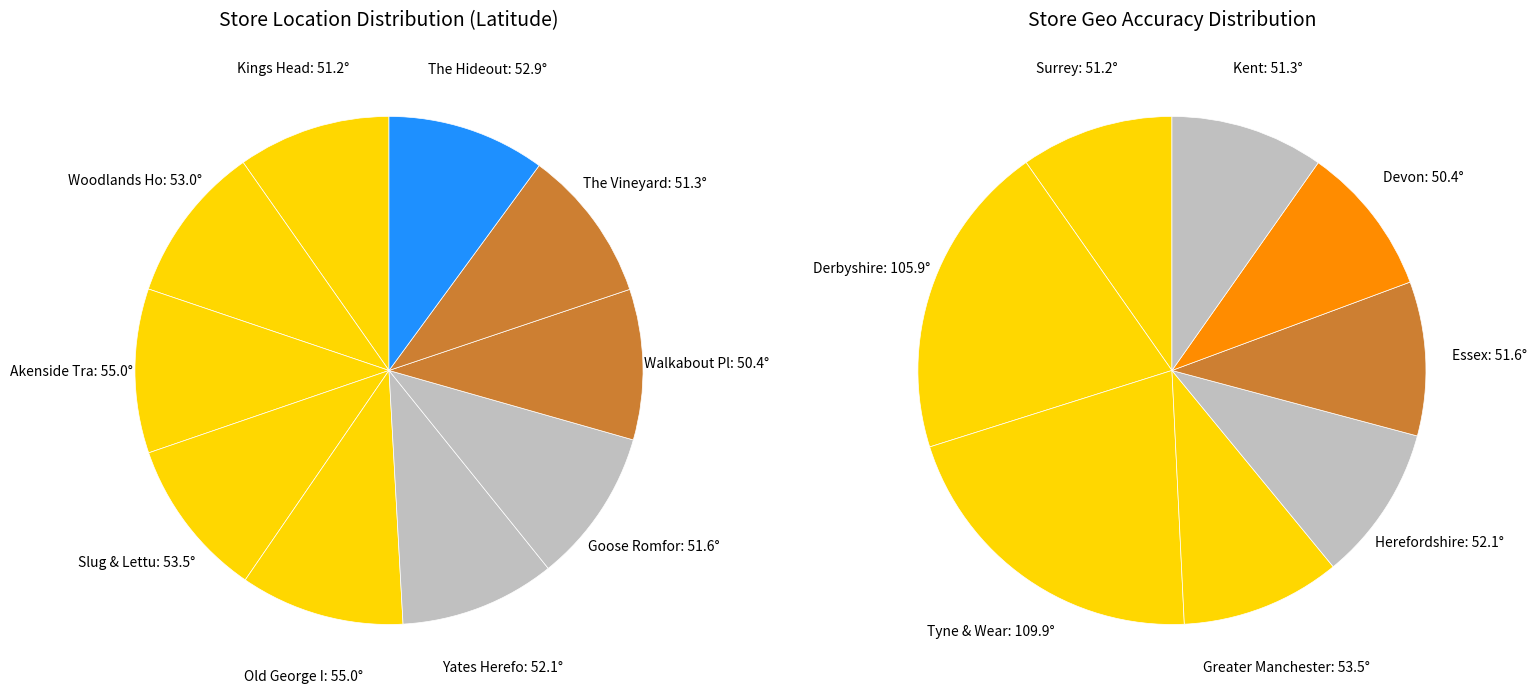

Is there any slice that represents more than half of the pie?

No